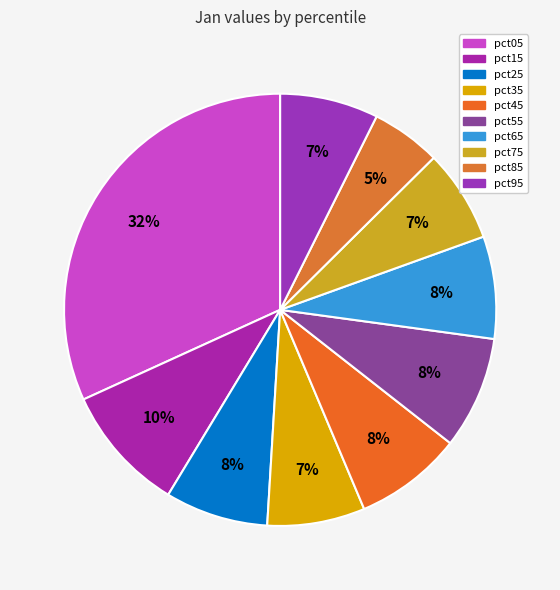

Count the number of slices in the pie.

10